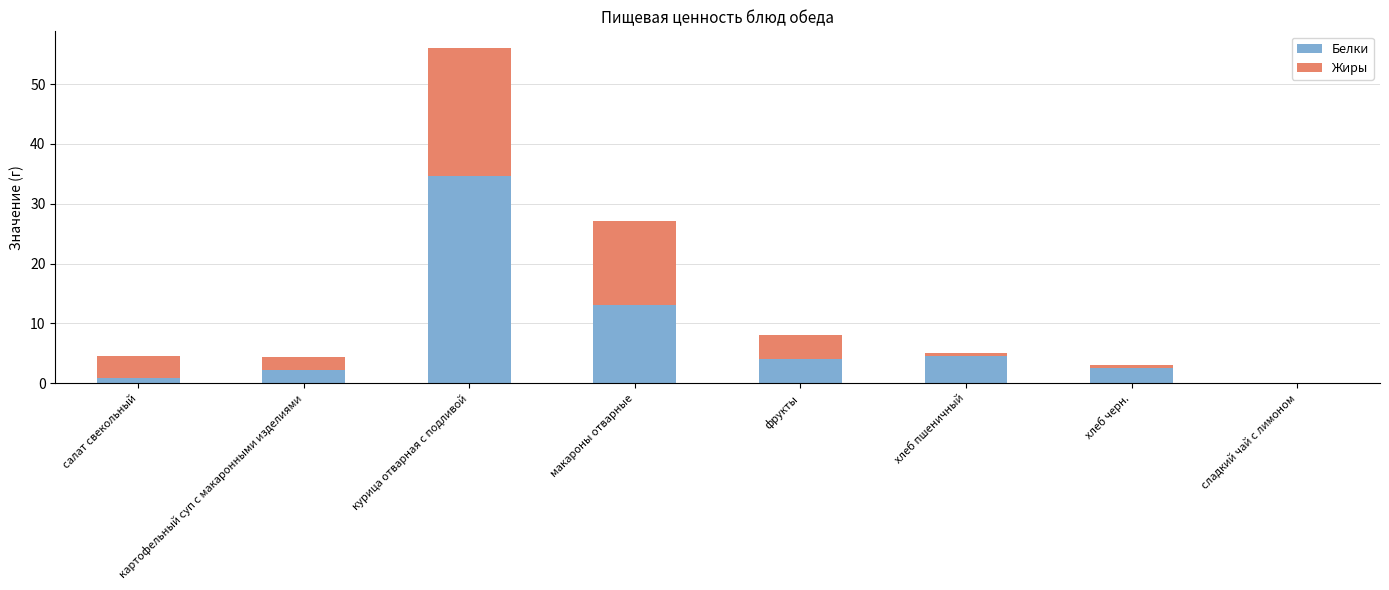

True or false: Белки has a value of 2.1 at картофельный суп с макаронными изделиями.

True